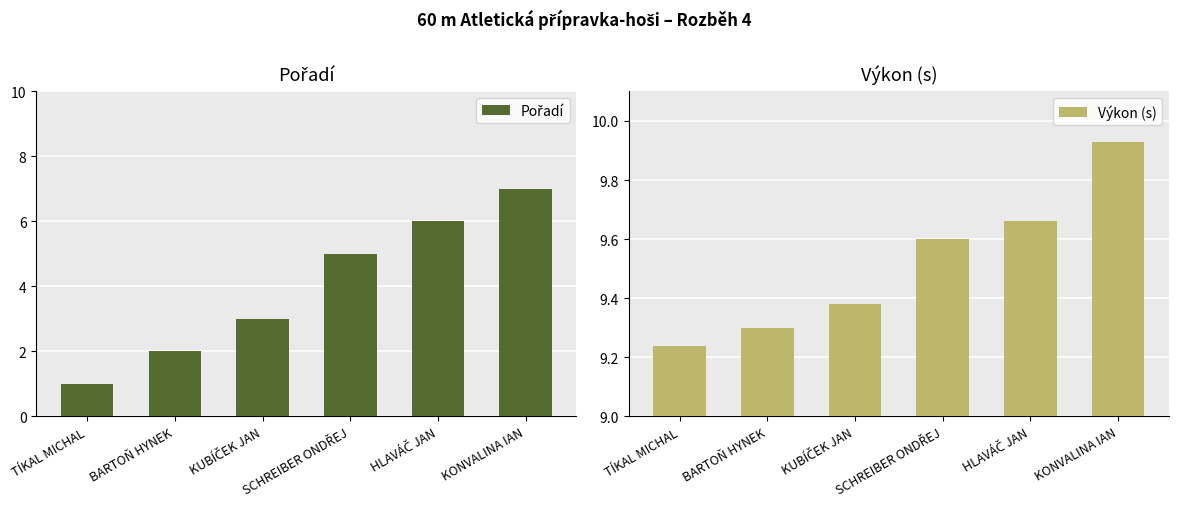

Count the number of categories in the chart.

6